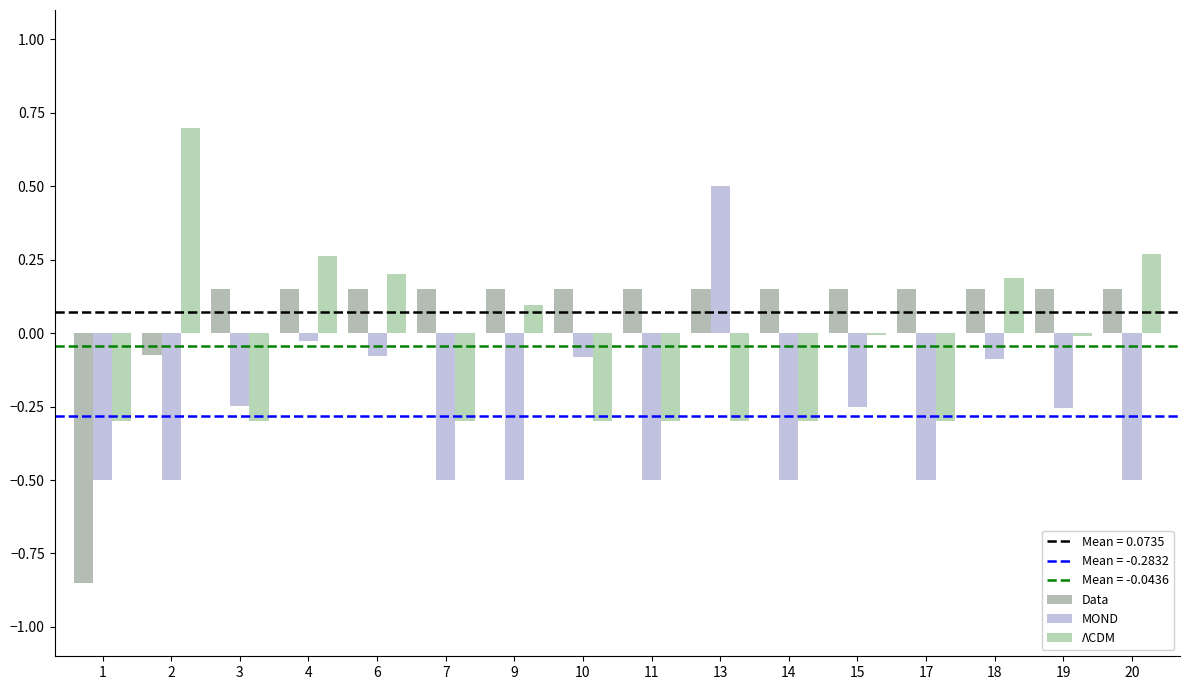

How many distinct data groups are displayed?

3